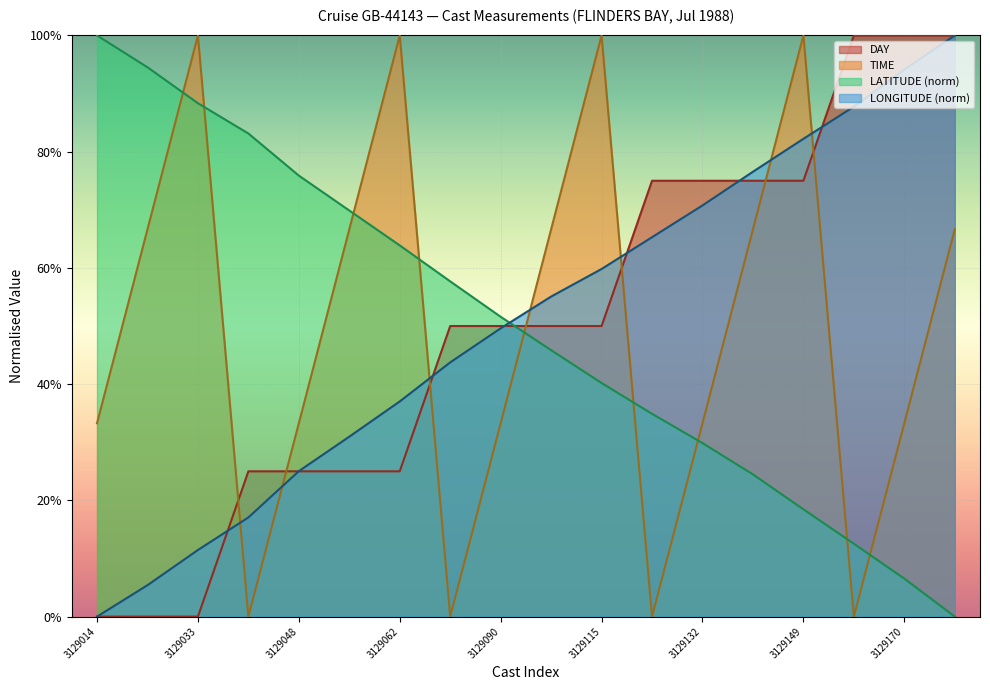

What is the highest value of the LONGITUDE series?

1.0